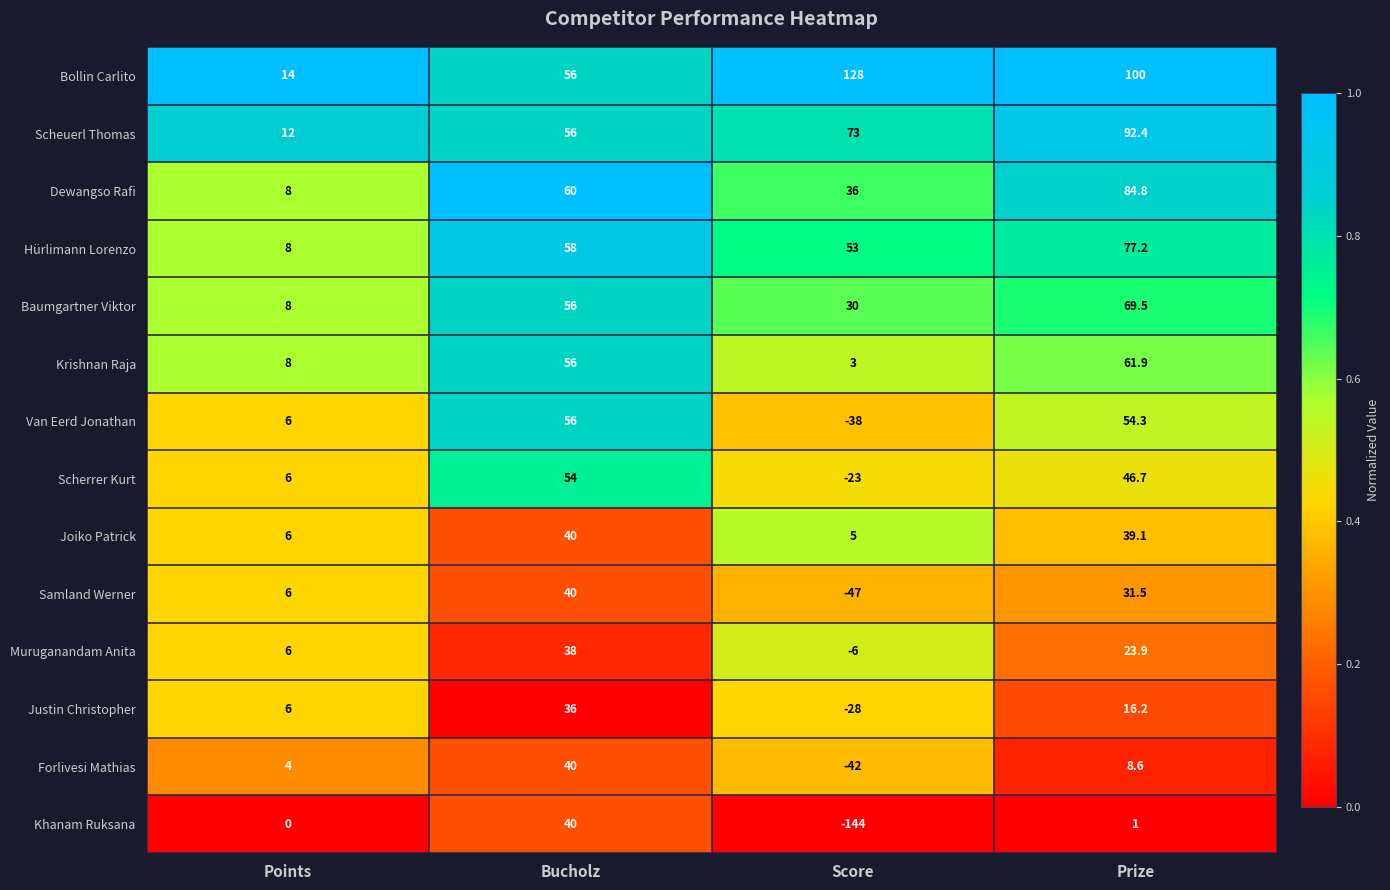

List the labels in order of Dewangso Rafi value, largest first.

Prize, Bucholz, Score, Points